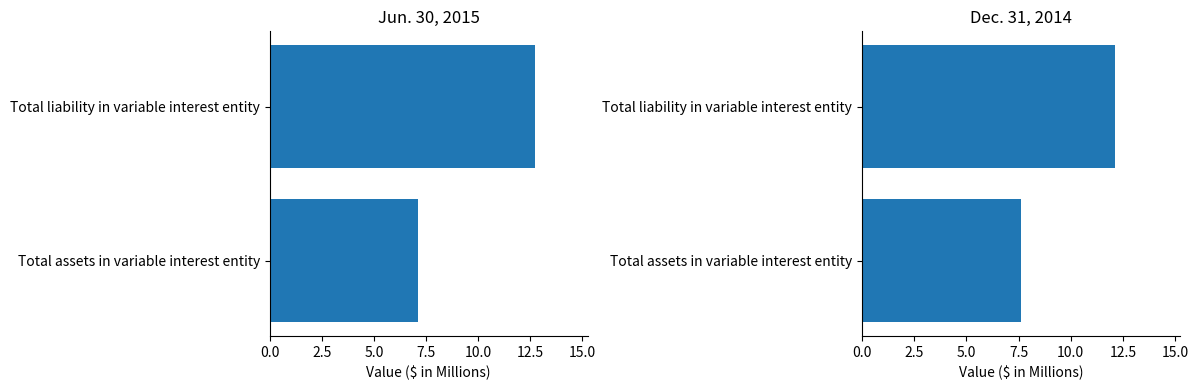

Reading left to right, what are all the values shown in this chart?

Jun. 30, 2015: 7.1	12.7
Dec. 31, 2014: 7.6	12.1